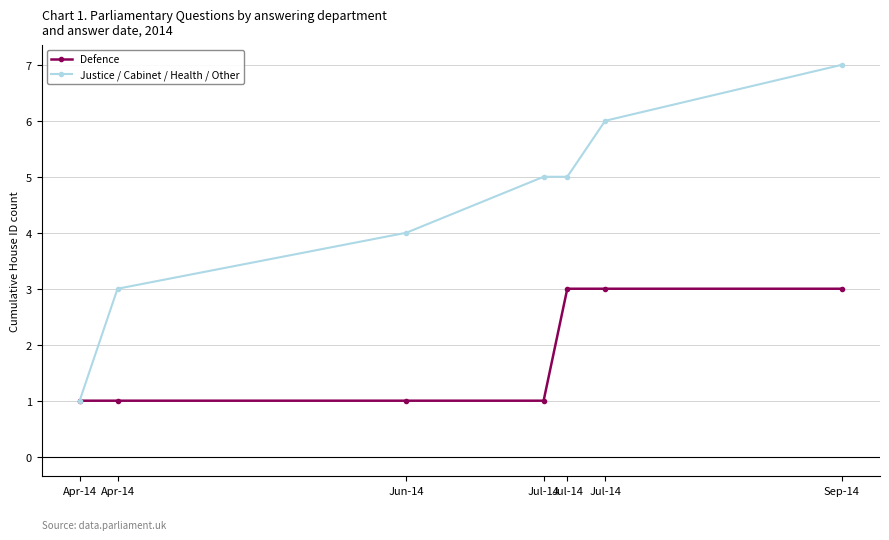

How many series are shown in this chart?

2